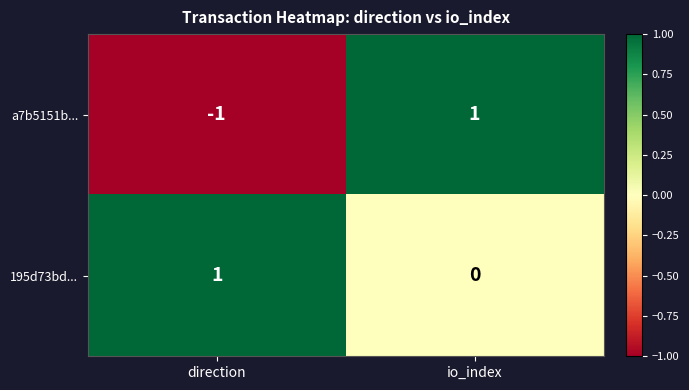

How many values in the 195d73bd... series are below 1?

1